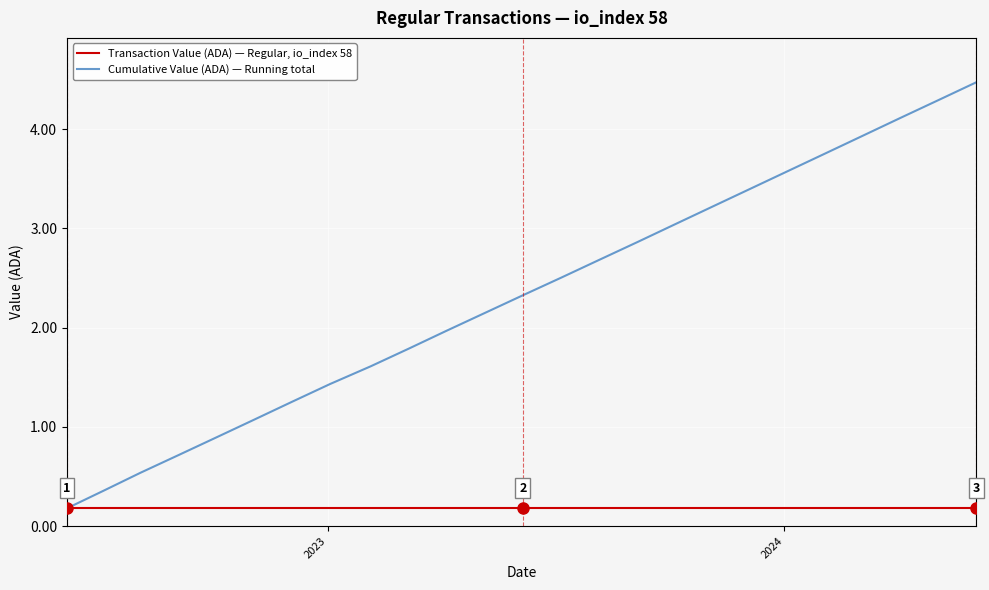

Does the chart display data point markers on the line(s)?

No